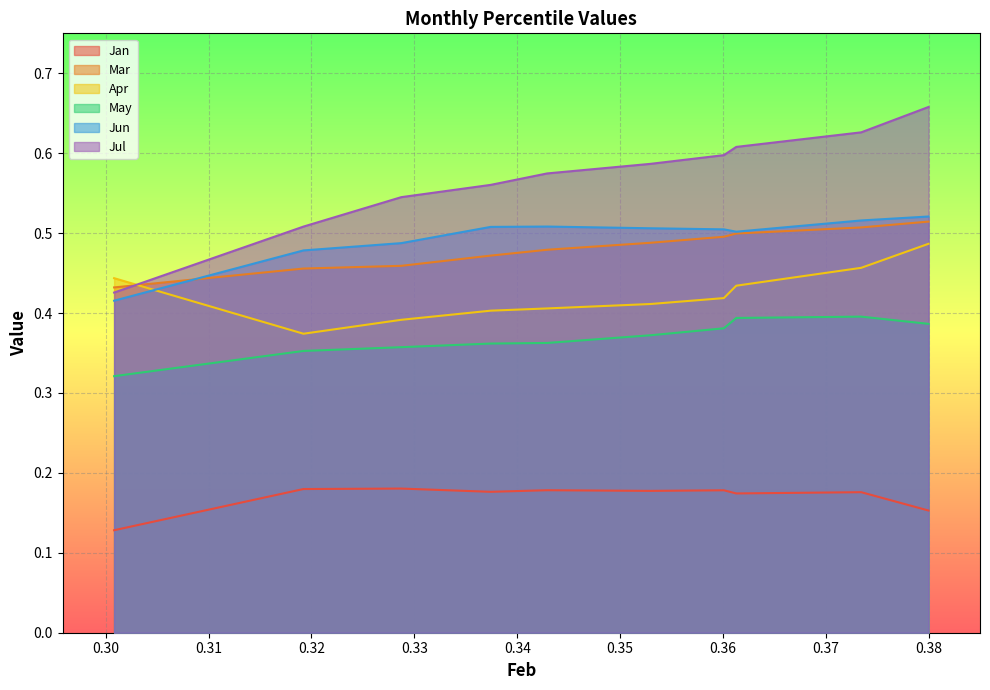

At how many categories does at least one series exceed 0?

10